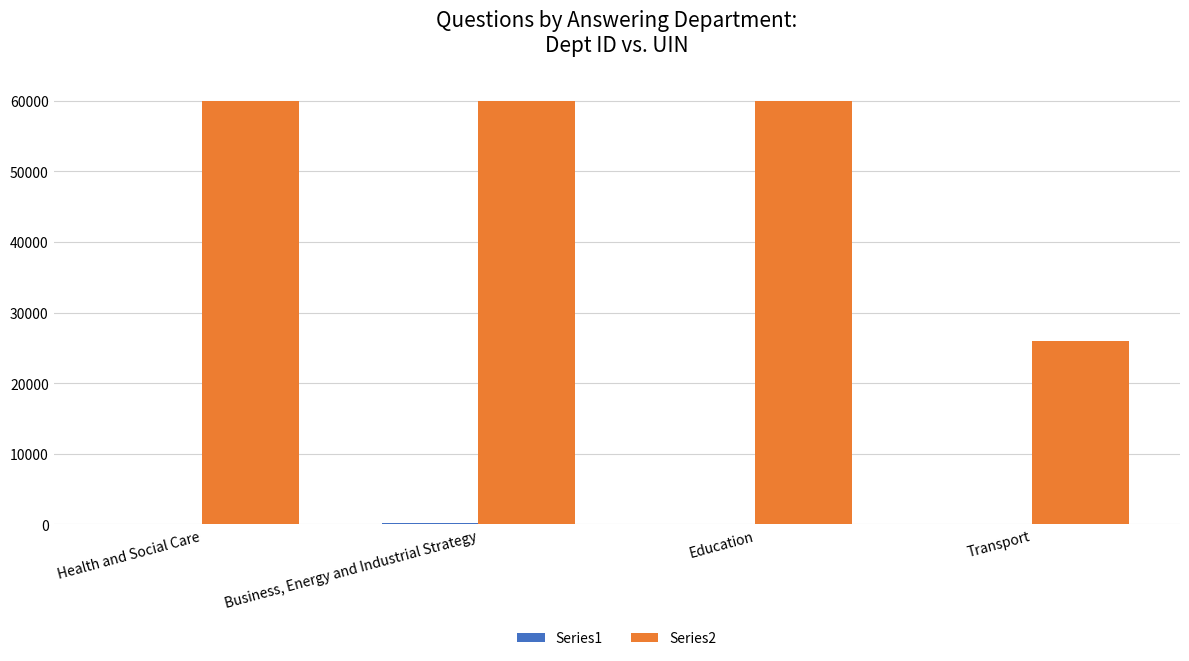

The value of Series2 at Transport is 25994. True or false?

True